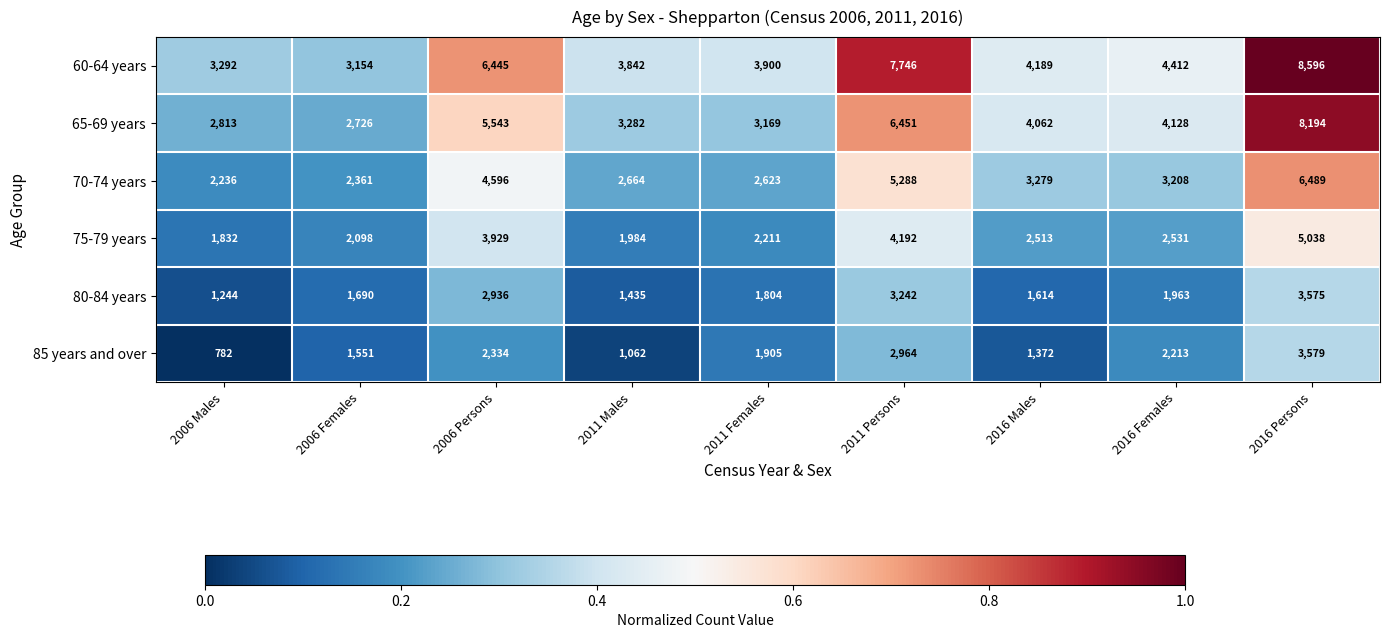

True or false: 85 years and over has a value of 2964 at 2011 Persons.

True